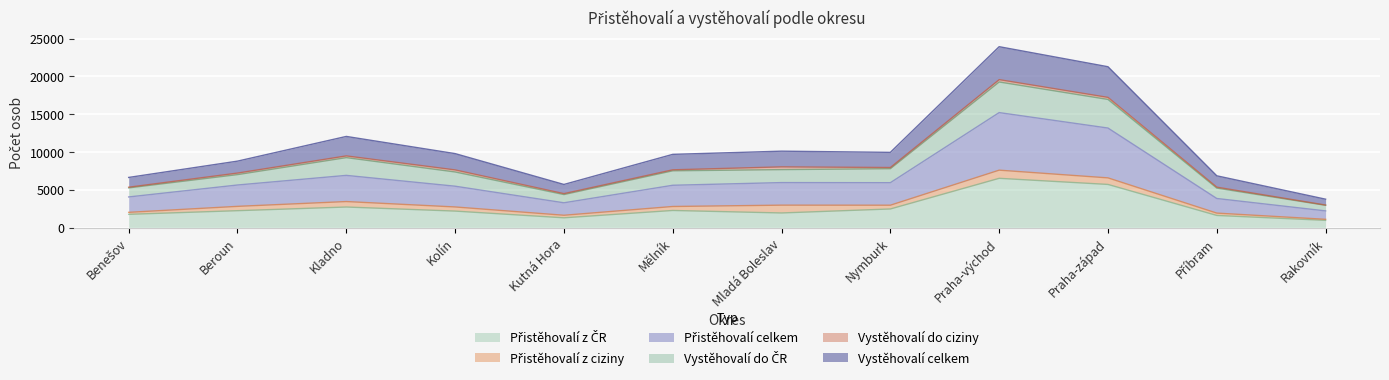

True or false: Přistěhovalí celkem has a value of 709 at Příbram.

False